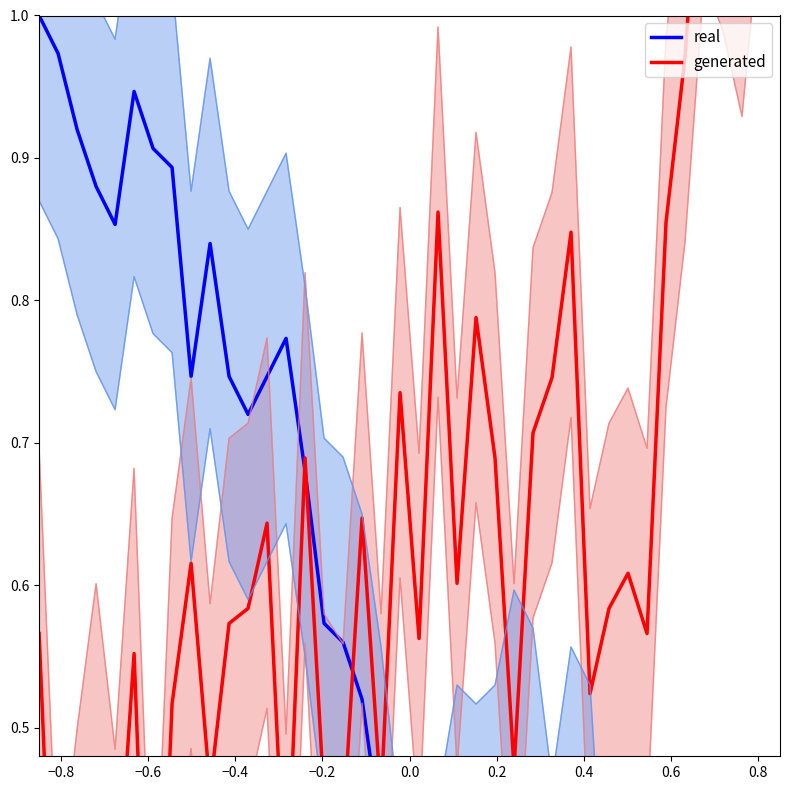

What is the difference between the maximum and second lowest values in the generated series?

1.0